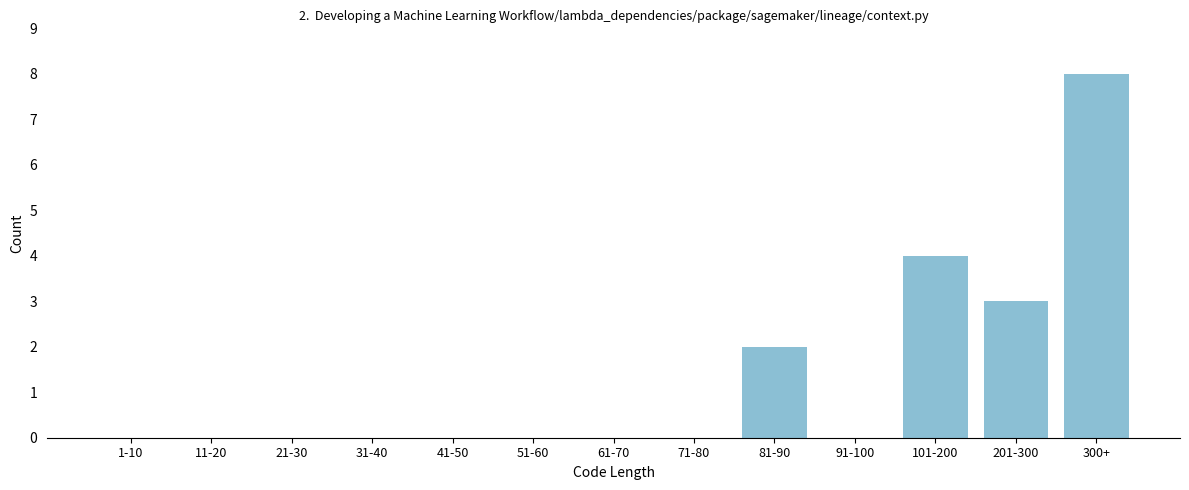

Reading left to right, transcribe all the data shown in this chart.

1-10=0	11-20=0	21-30=0	31-40=0	41-50=0	51-60=0	61-70=0	71-80=0	81-90=2	91-100=0	101-200=4	201-300=3	300+=8